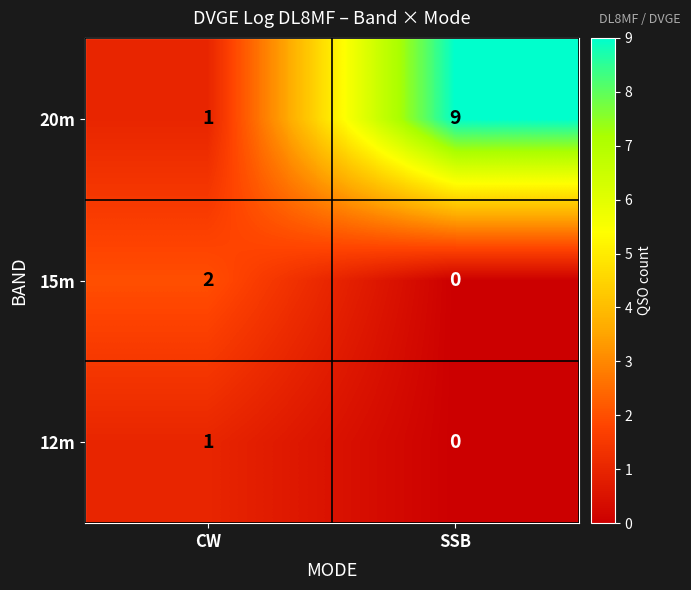

List the series in order of their peak value, lowest first.

12m, 15m, 20m